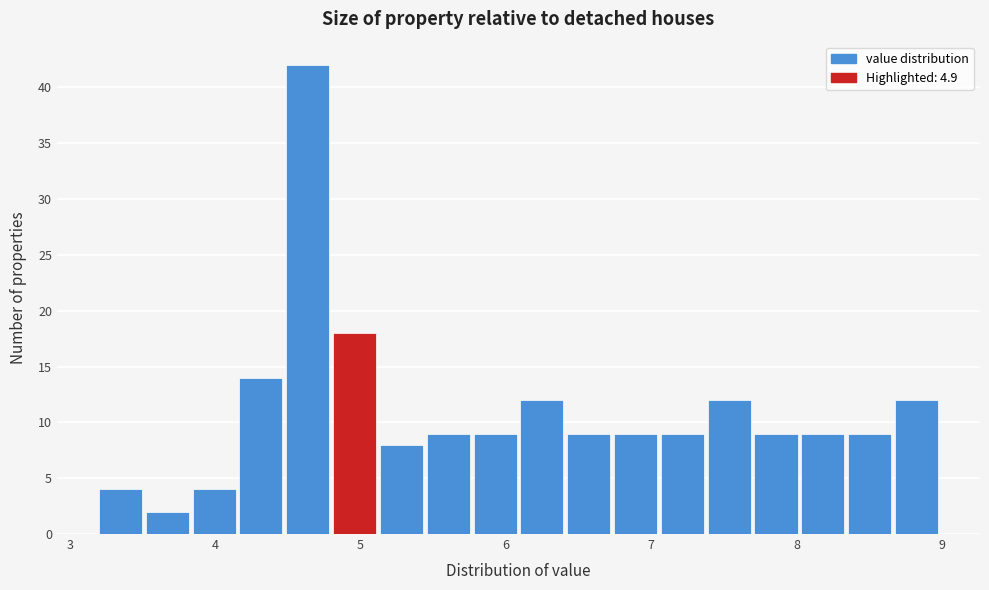

Read against the x-axis, roughly where is the centre of the tallest bar?

4.6